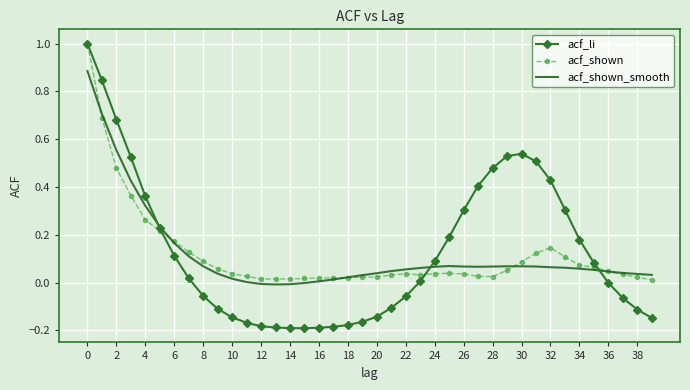

Which series has the widest spread of values?

acf_li